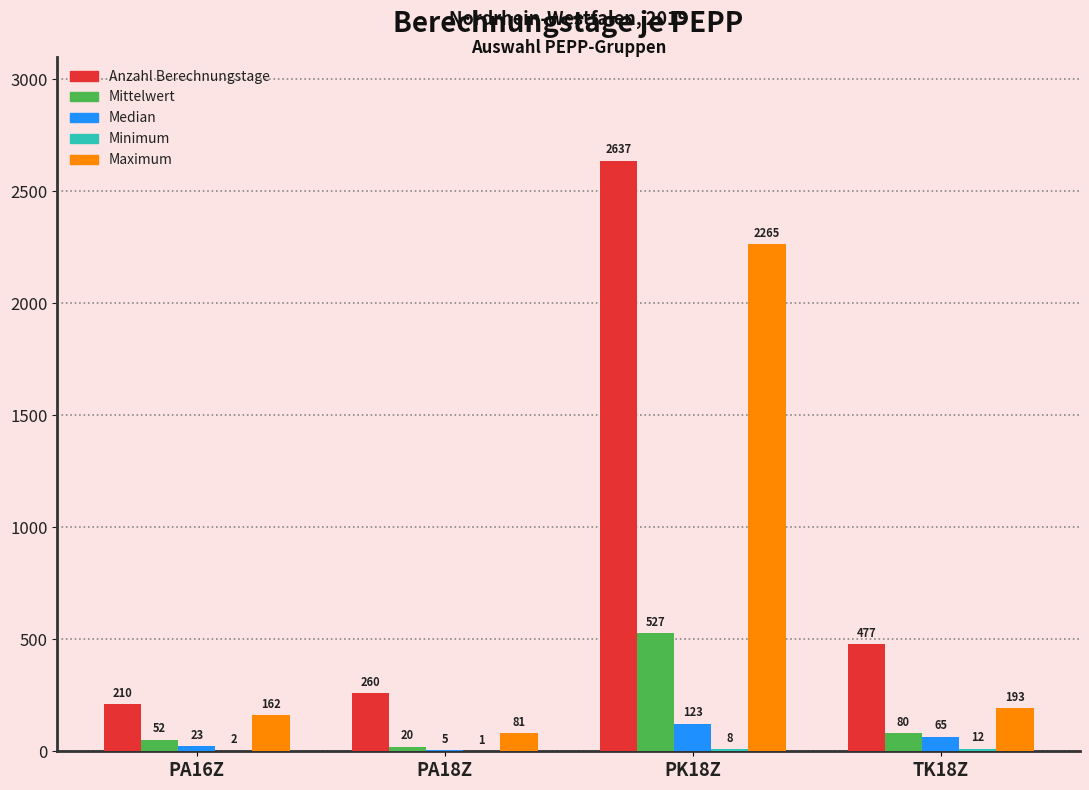

What is the difference between the Median values at PA16Z and TK18Z?

42.0